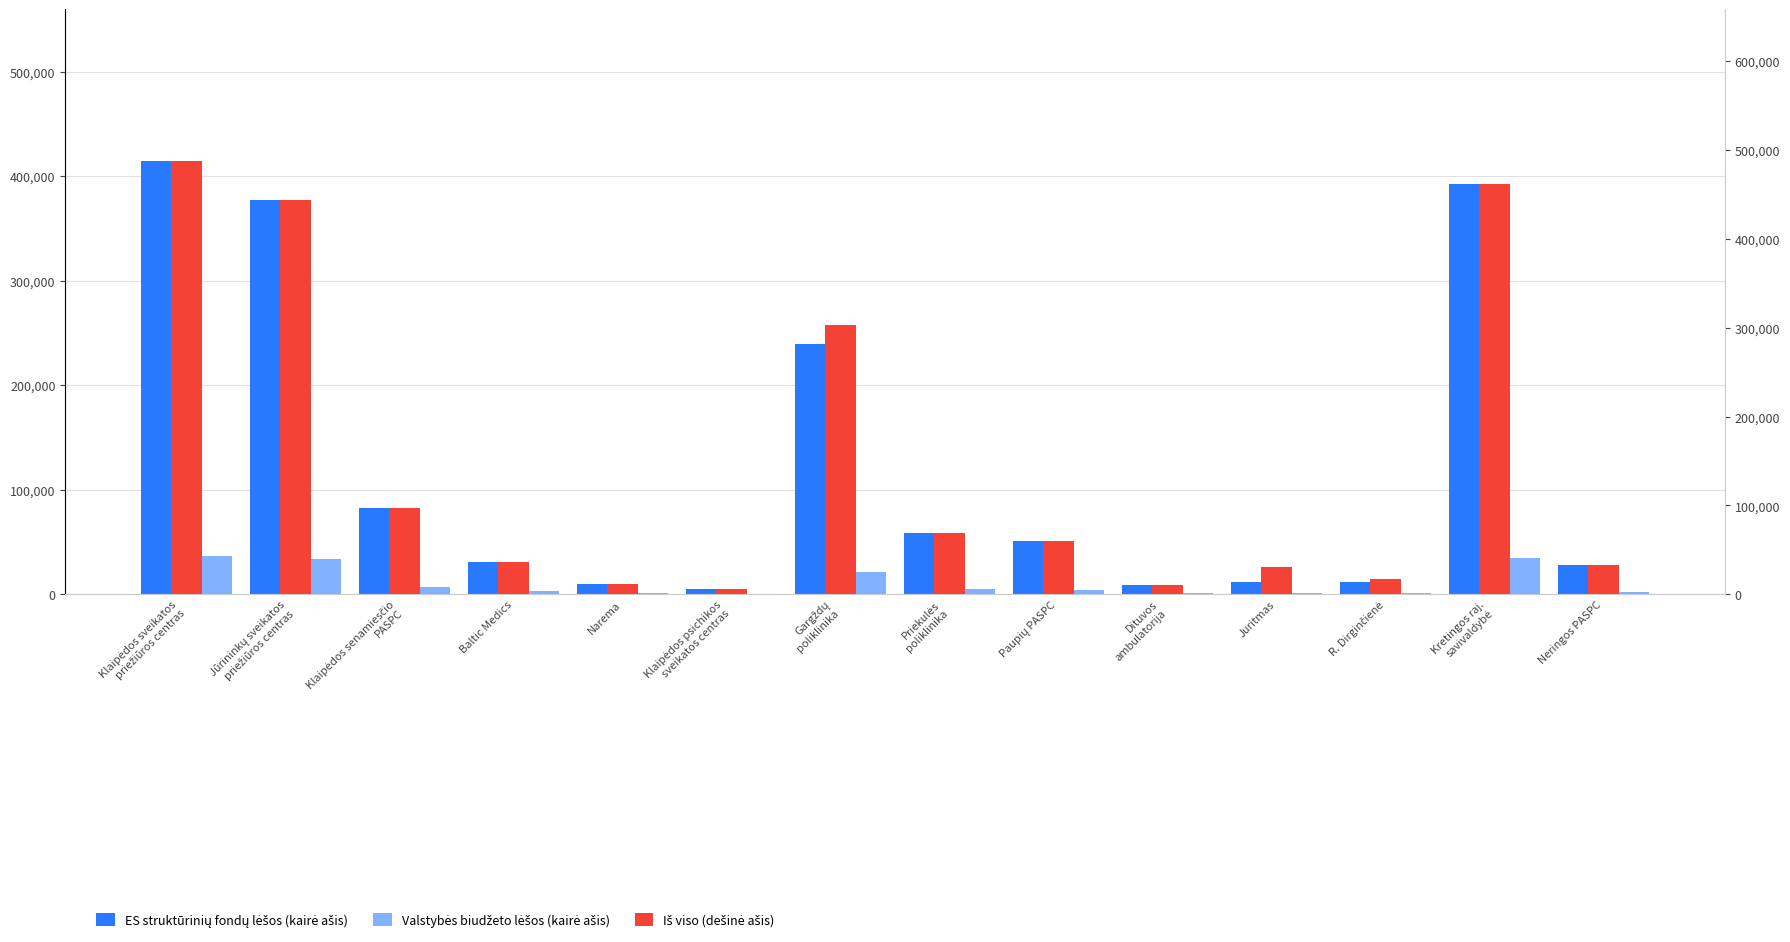

Which series changed the most between Klaipėdos senamiesčio
PASPC and R. Dirginčienė?

Iš viso (dešinė ašis)